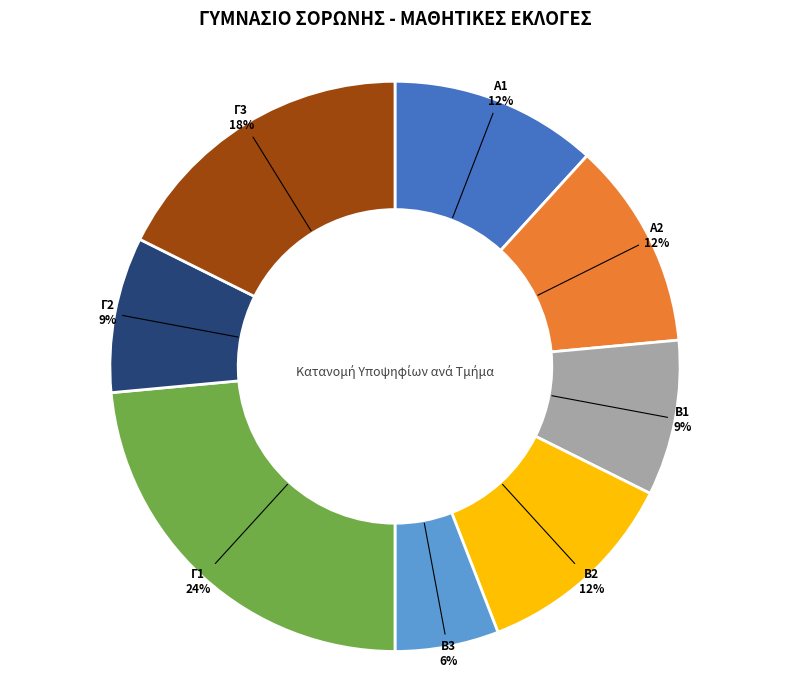

Combined, do Β3 and Γ2 account for over 50%?

No